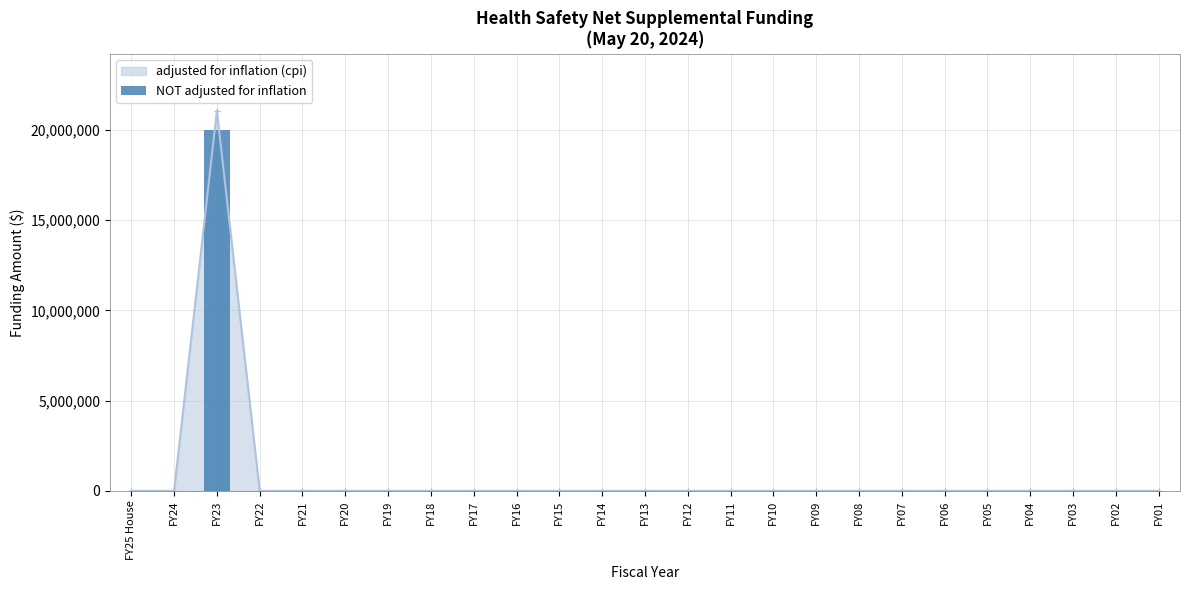

At which category does the chart reach its peak across all series?

FY23